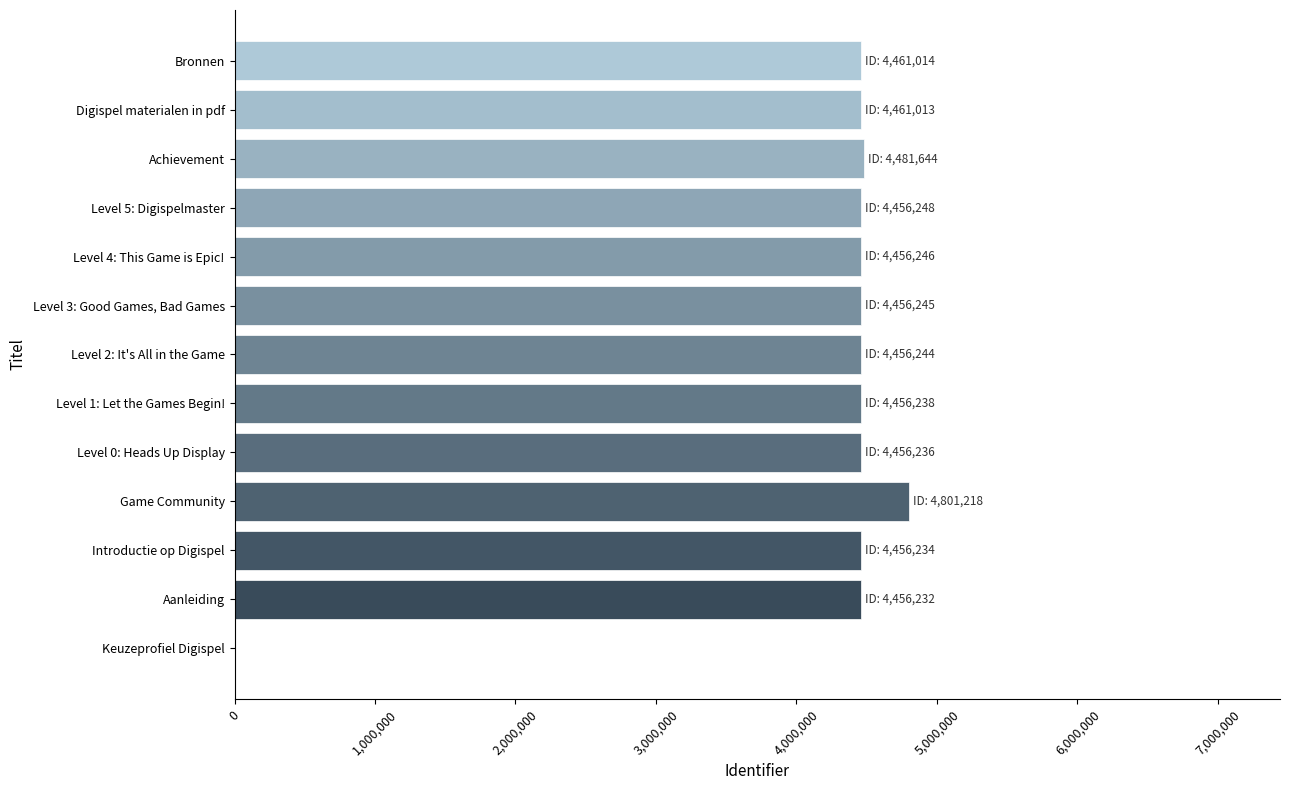

Are the bars horizontal?

Yes